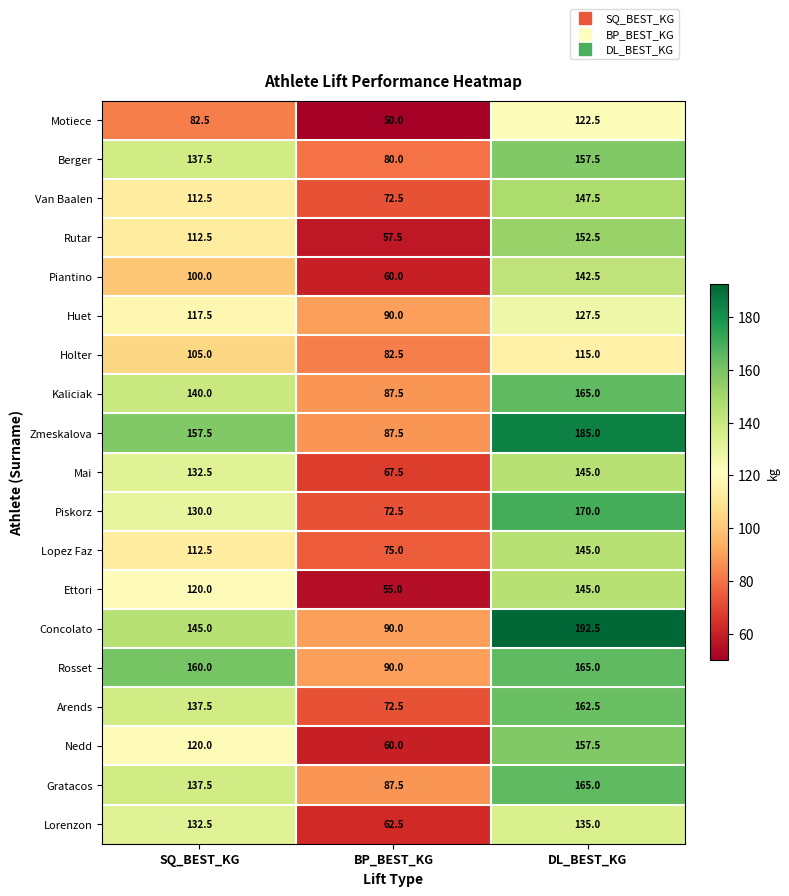

What is the highest value of the Arends series?

162.5